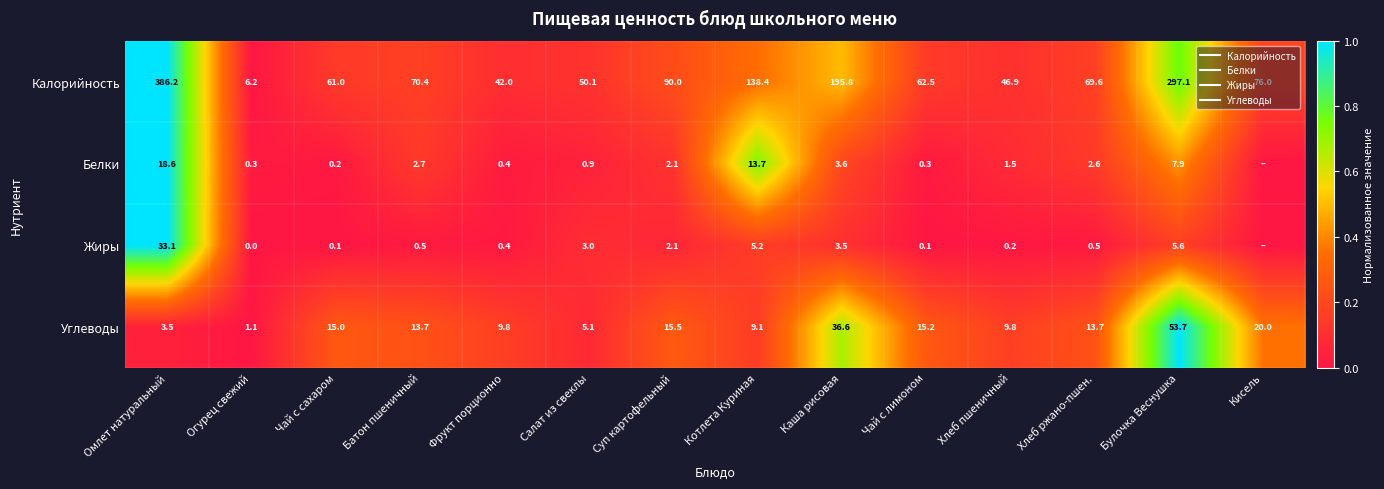

At how many categories does at least one series exceed 0?

14